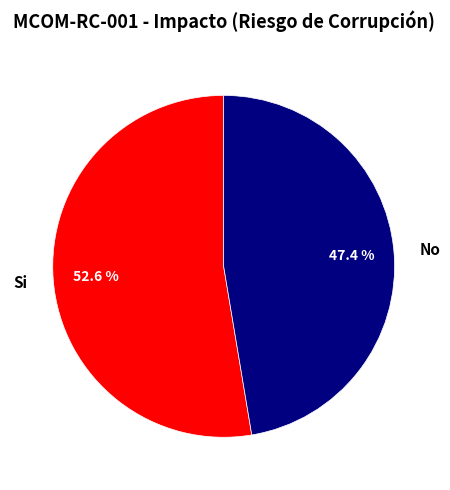

Which has a higher value, No or Si?

Si